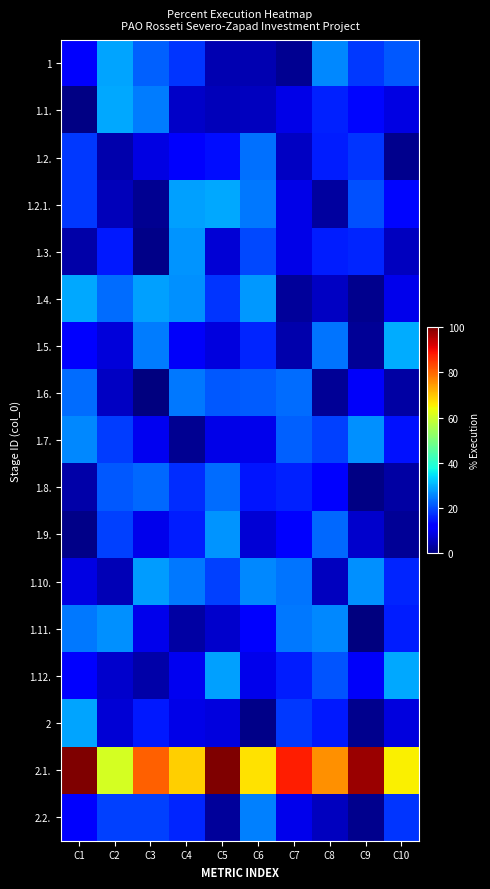

How many categories are shown in the chart?

10